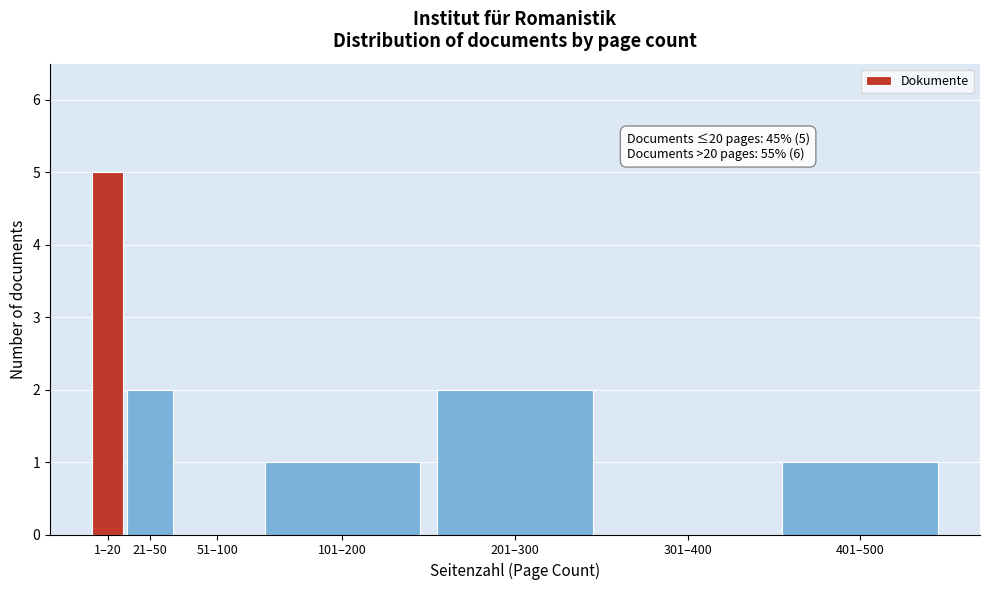

Reading left to right, transcribe all the data shown in this chart.

1–20=5	21–50=2	51–100=0	101–200=1	201–300=2	301–400=0	401–500=1